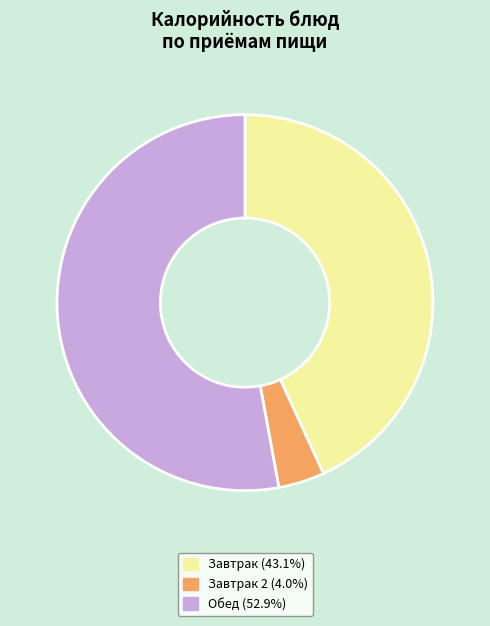

Approximately how many times larger is the value at Завтрак (43.1%) compared to Завтрак 2 (4.0%)?

10.9